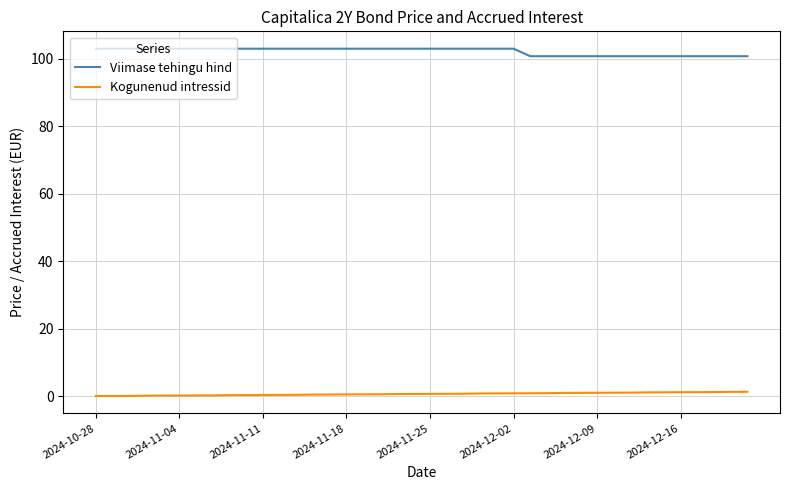

List the series in order of their overall mean, highest first.

Viimase tehingu hind, Kogunenud intressid